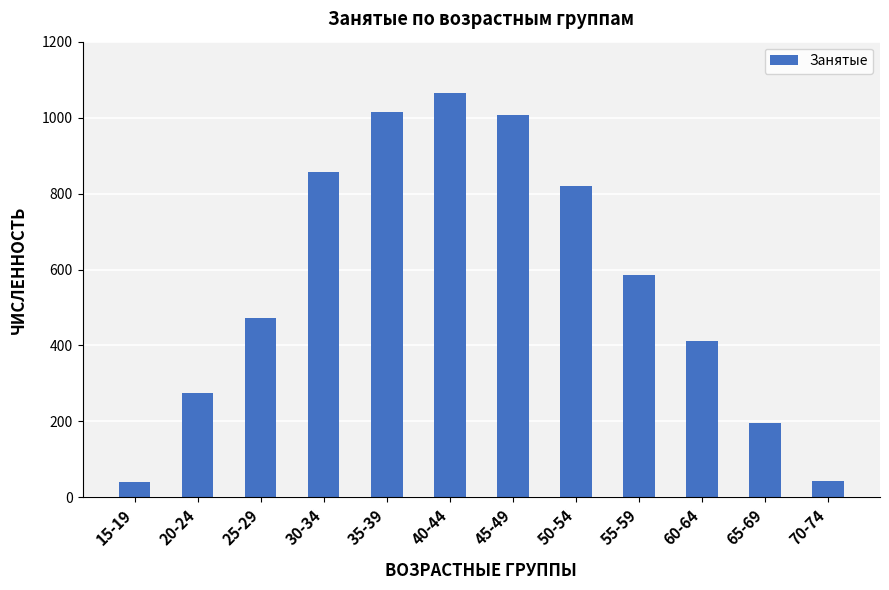

How many data points does each series have?

12